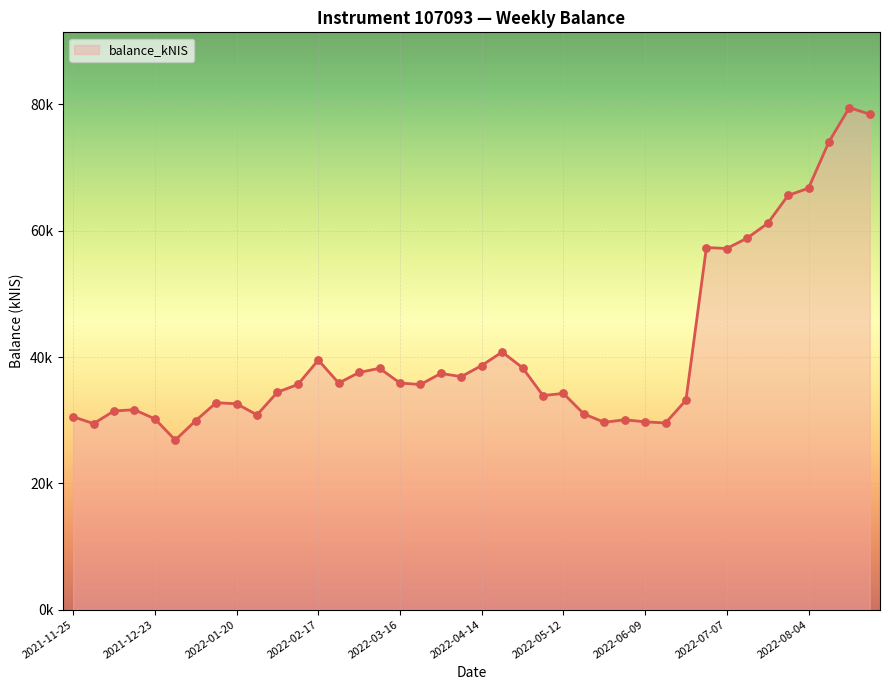

Is this an area chart (filled region under the line)?

Yes